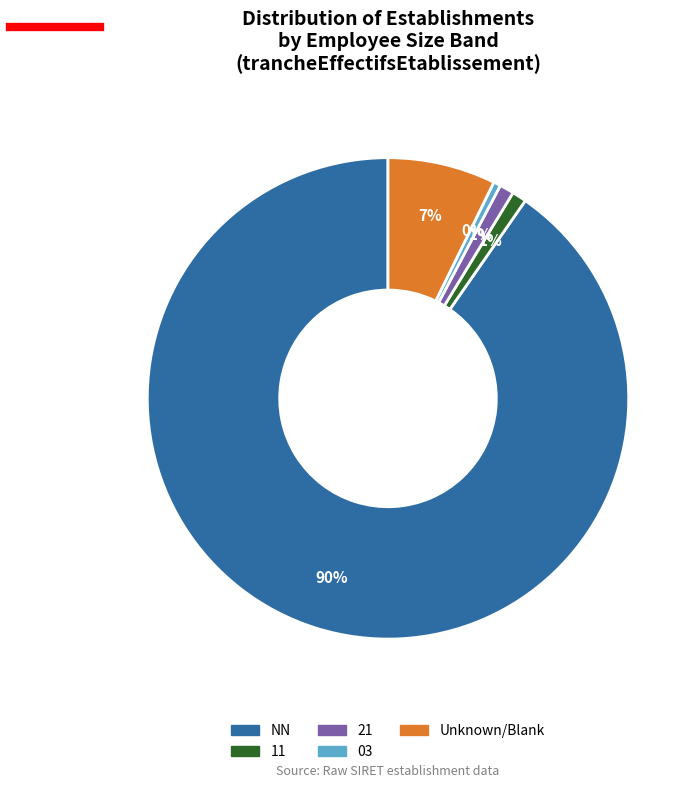

To the nearest percent, what is the average slice percentage?

20%